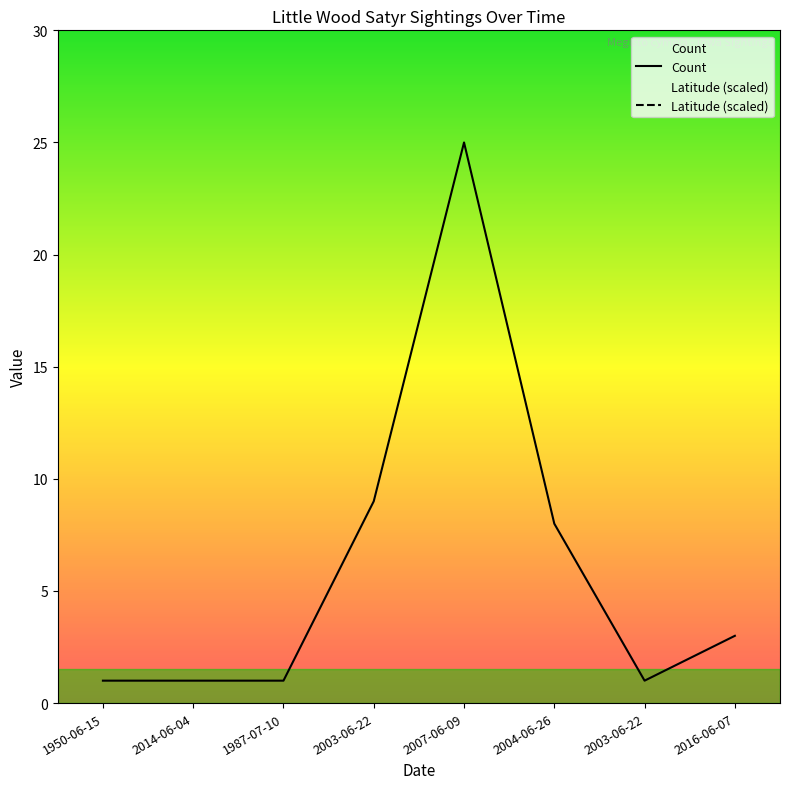

At which label does Count first exceed 3?

2003-06-22